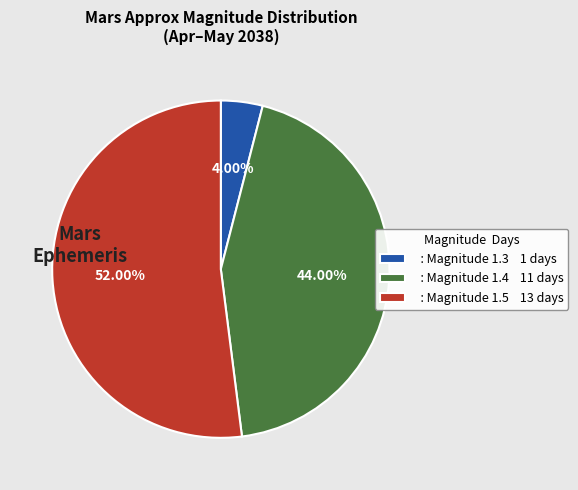

Between : Magnitude 1.4 11 days and : Magnitude 1.3 1 days, which is larger?

: Magnitude 1.4 11 days